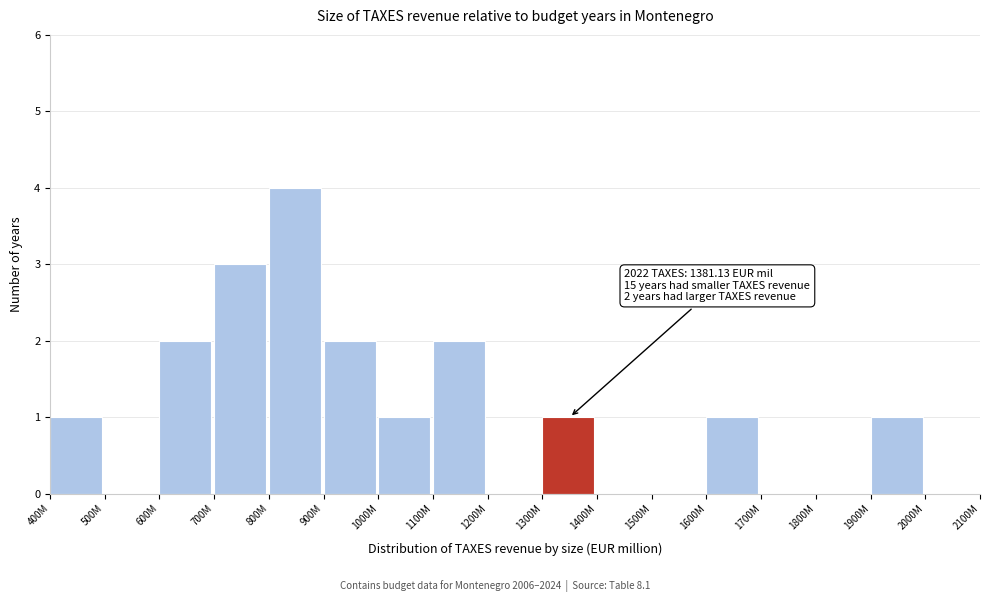

Reading left to right, what are all the values shown in this chart?

400M=1	500M=0	600M=2	700M=3	800M=4	900M=2	1000M=1	1100M=2	1200M=0	1300M=1	1400M=0	1500M=0	1600M=1	1700M=0	1800M=0	1900M=1	2000M=0